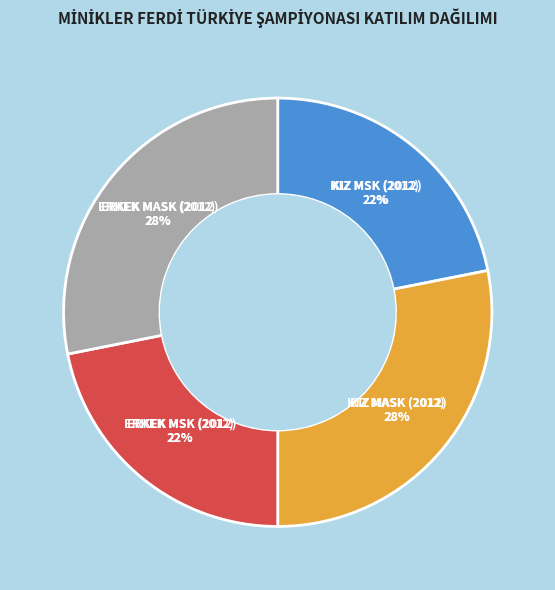

Which category has the smallest portion of the pie?

KIZ MSK (2012)